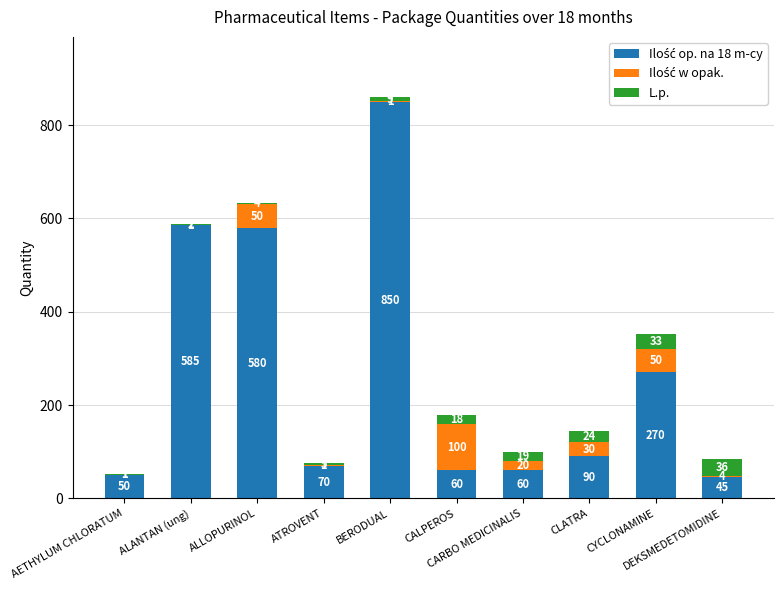

What is the difference between the second highest and minimum values in the L.p. series?

32